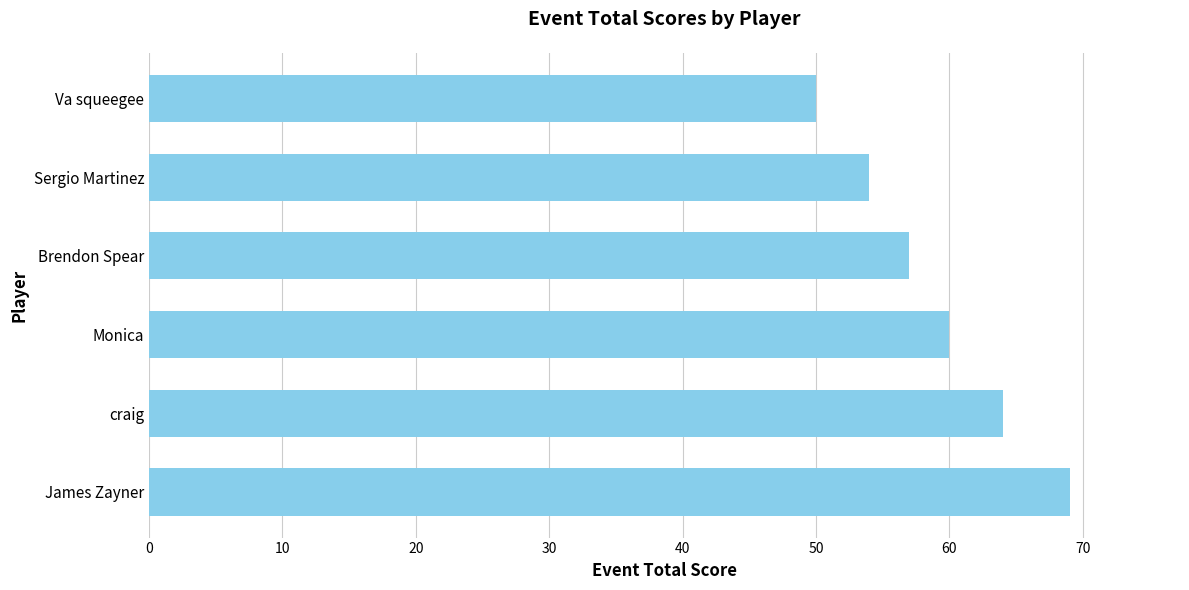

Are the bars grouped side by side (vs. stacked)?

No